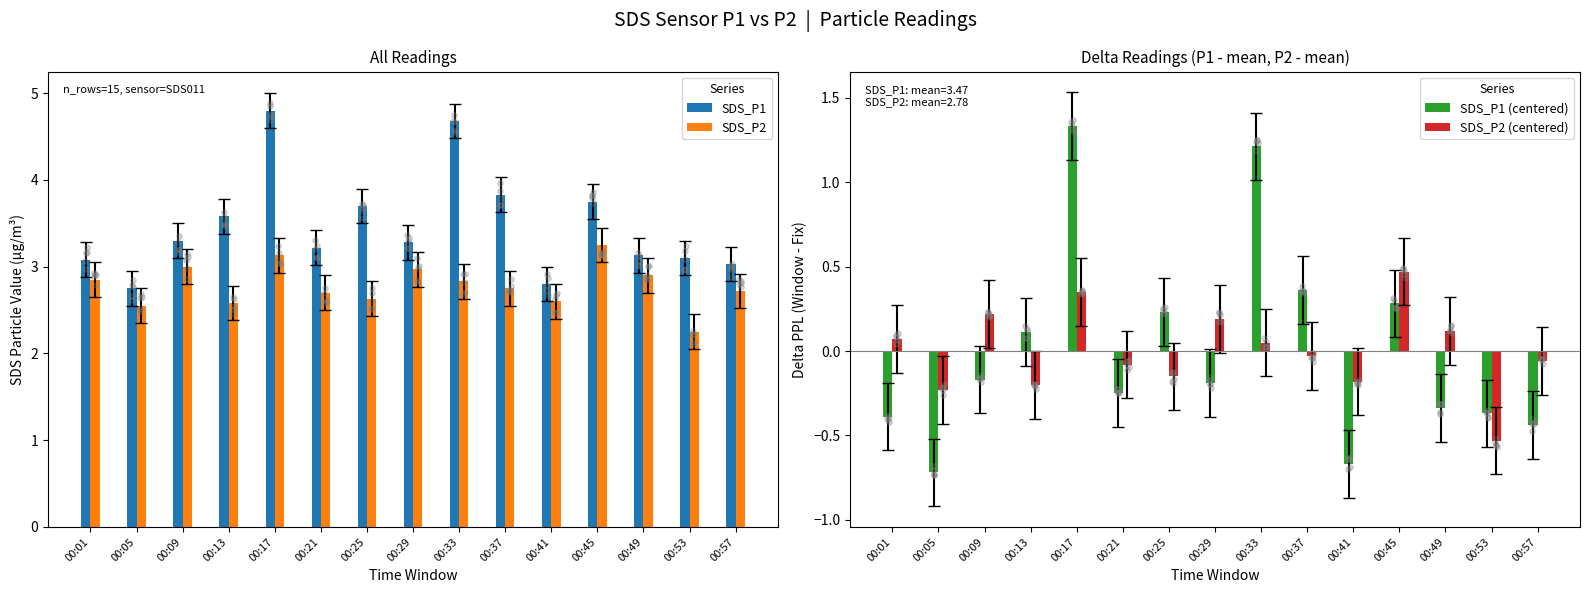

At how many categories does at least one series exceed 0?

15